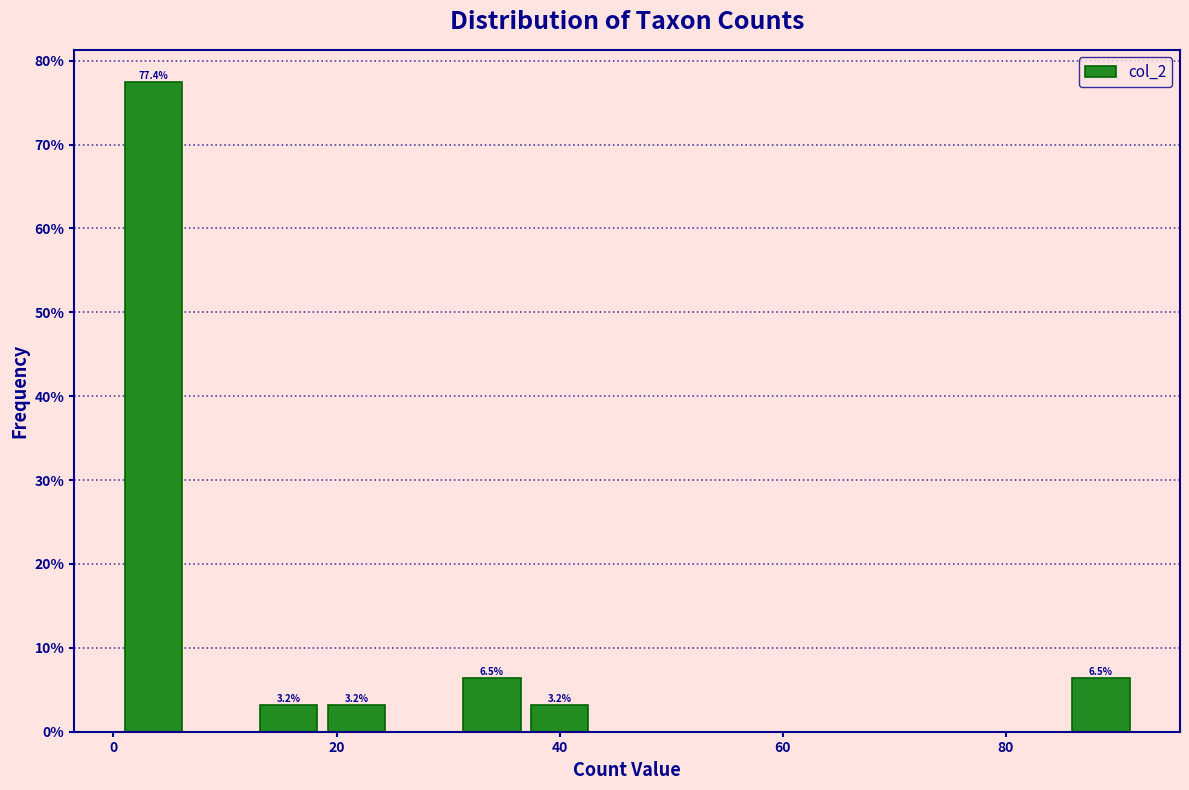

Around what value on the x-axis is the tallest bar? Give the approximate position of its centre, as read against the axis.

4